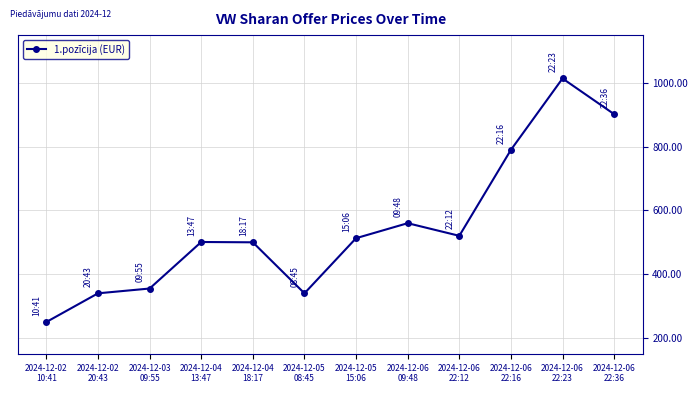

Does the chart have visible grid lines?

Yes